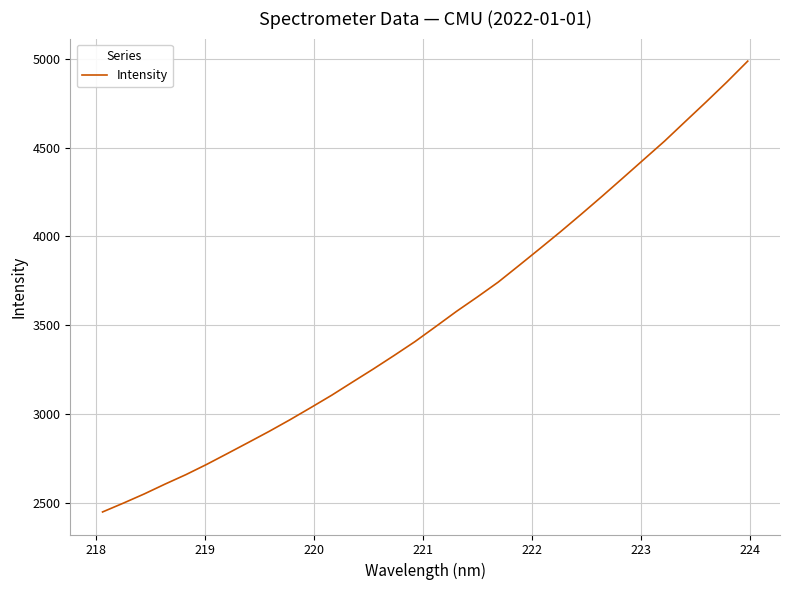

What is the greatest value displayed?

4987.8